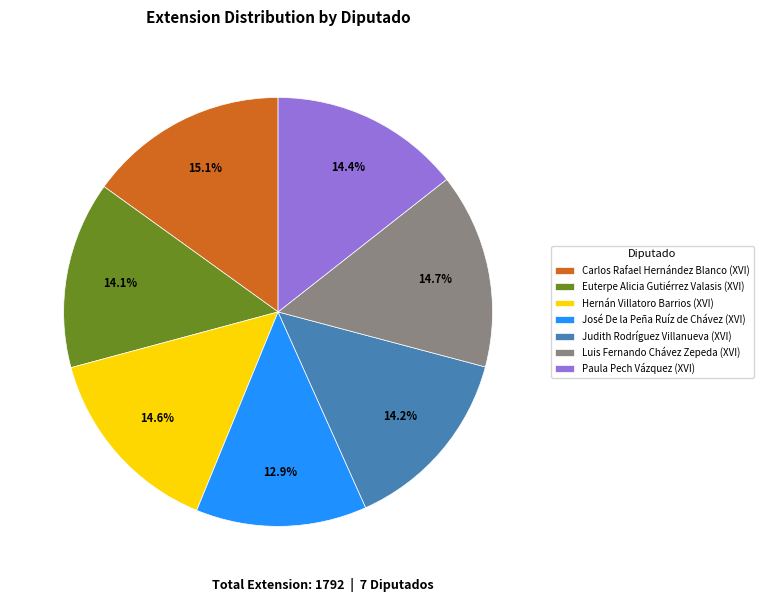

To the nearest percent, what is the combined percentage of José De la Peña Ruíz de Chávez (XVI) and Judith Rodríguez Villanueva (XVI)?

27%